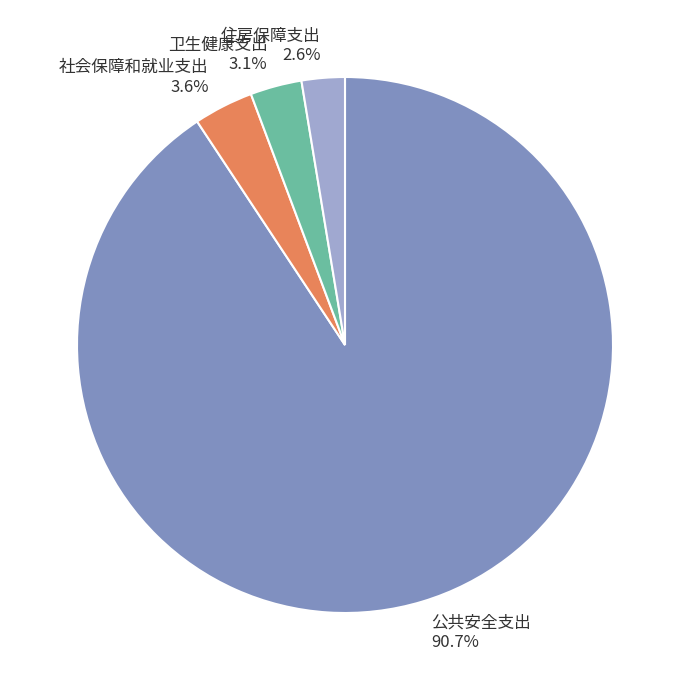

Is the sum of 住房保障支出 and 卫生健康支出 greater than half?

No